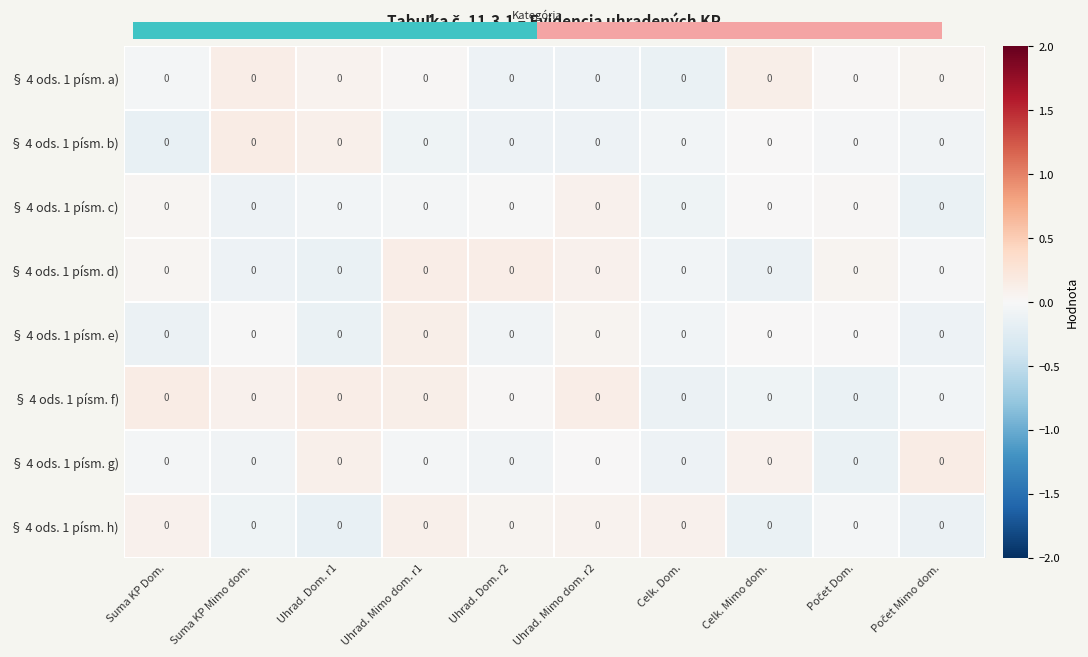

How many values in the § 4 ods. 1 písm. d) series exceed 0?

5